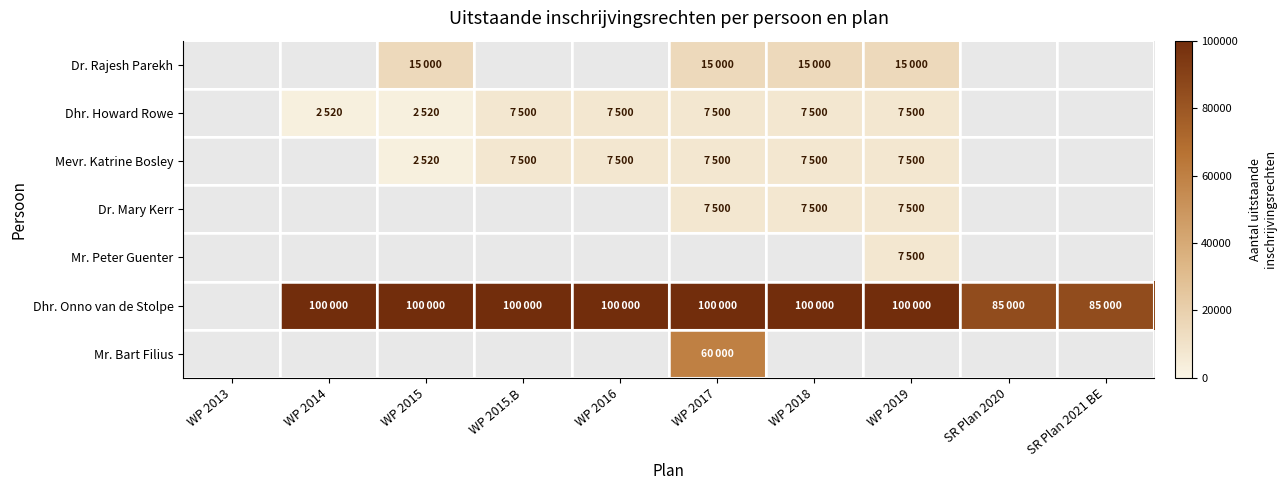

The Dhr. Onno van de Stolpe series shows 85000.0 at SR Plan 2021 BE. True or false?

True